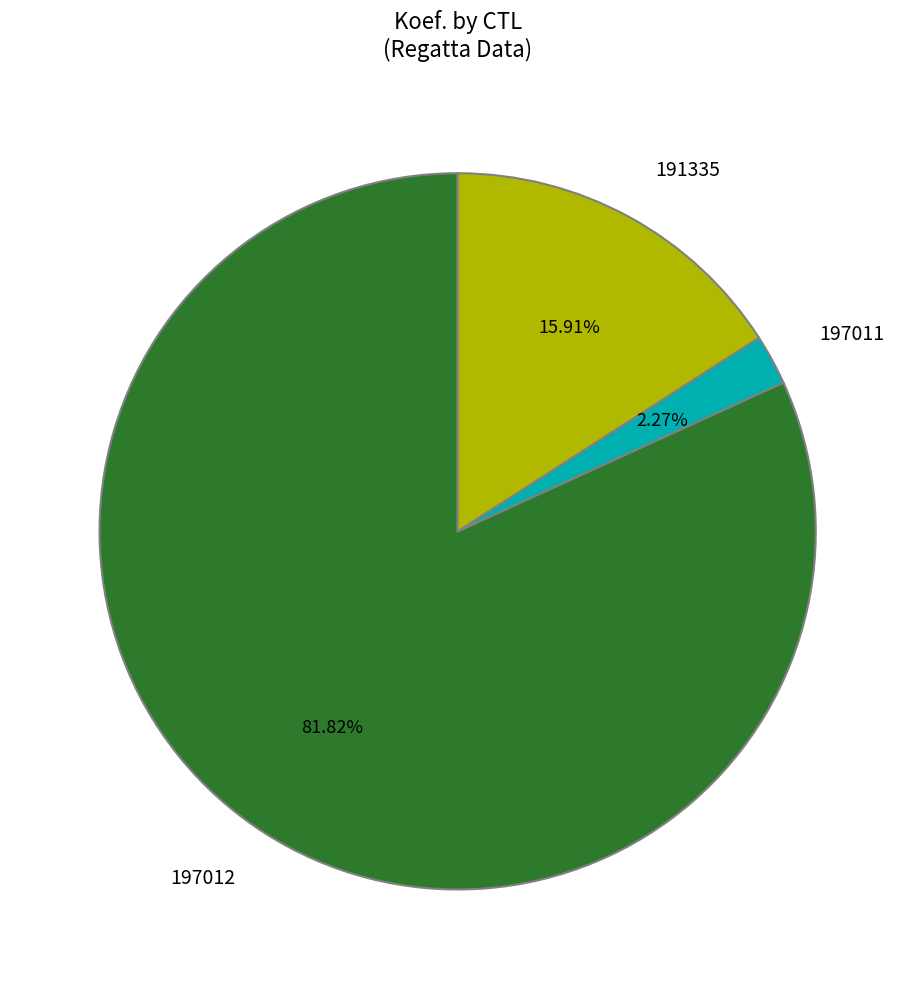

Which category has the smallest portion of the pie?

197011